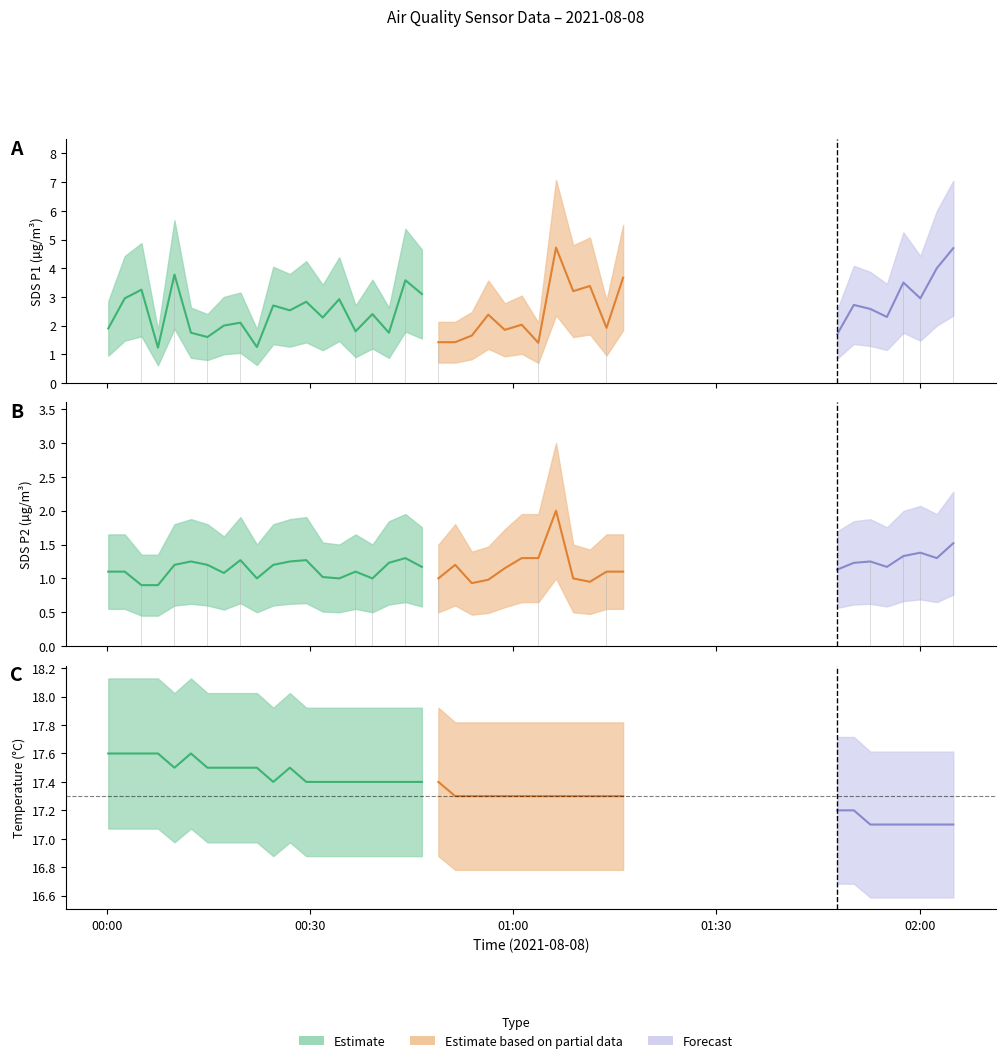

At how many categories does at least one series exceed 2?

25